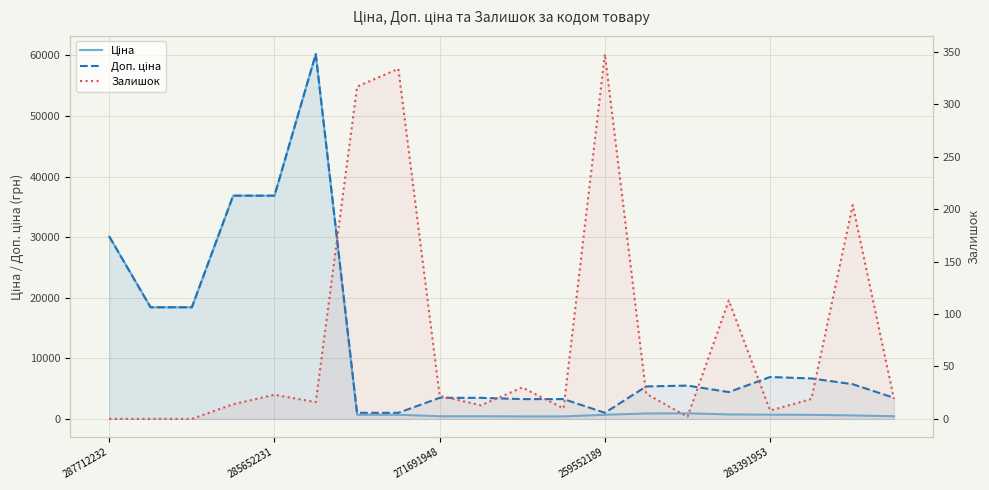

What is the average value of the Ціна series?

10473.4